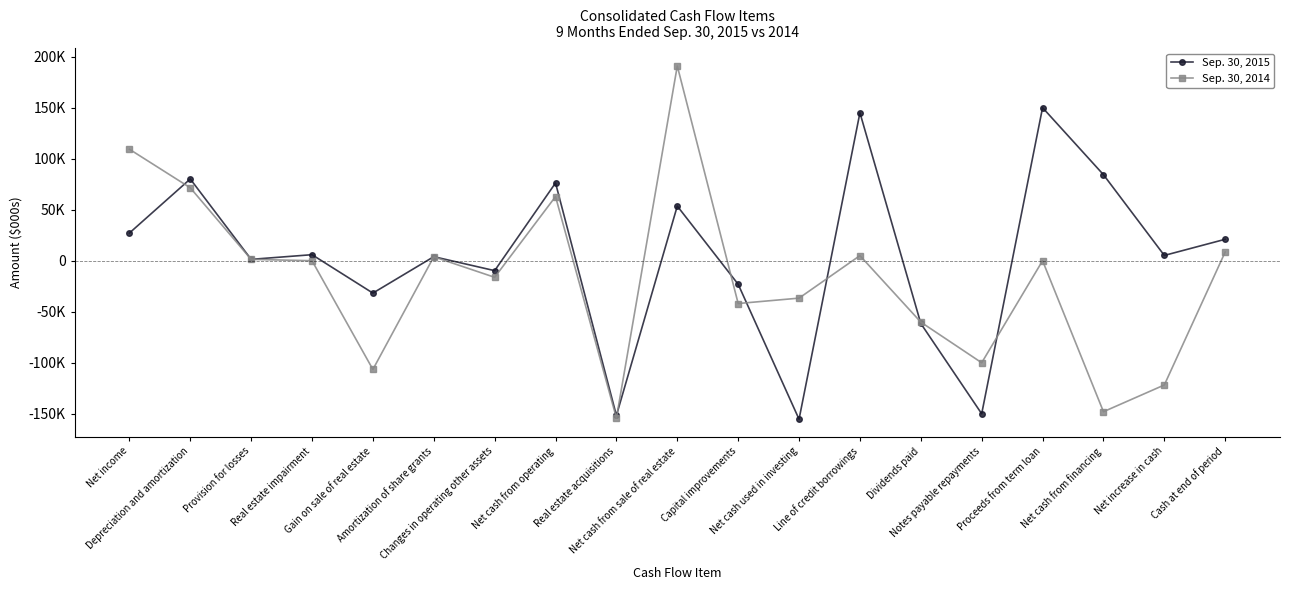

The value of Sep. 30, 2015 at Capital improvements is -36014. True or false?

False